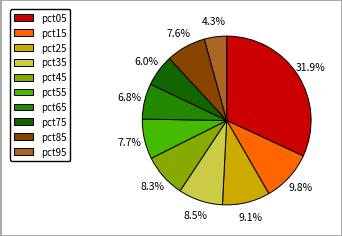

To the nearest percent, what is the difference between the largest and smallest slice percentages?

28%